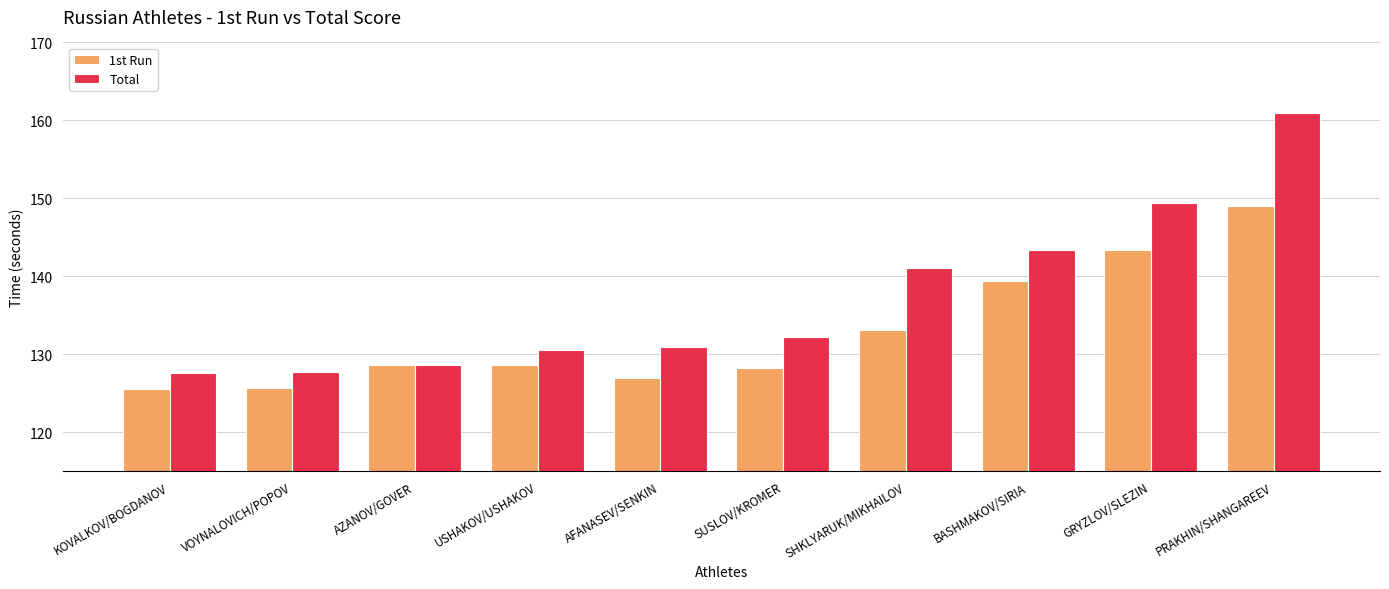

Rank the series by their maximum value, from highest to lowest.

Total, 1st Run